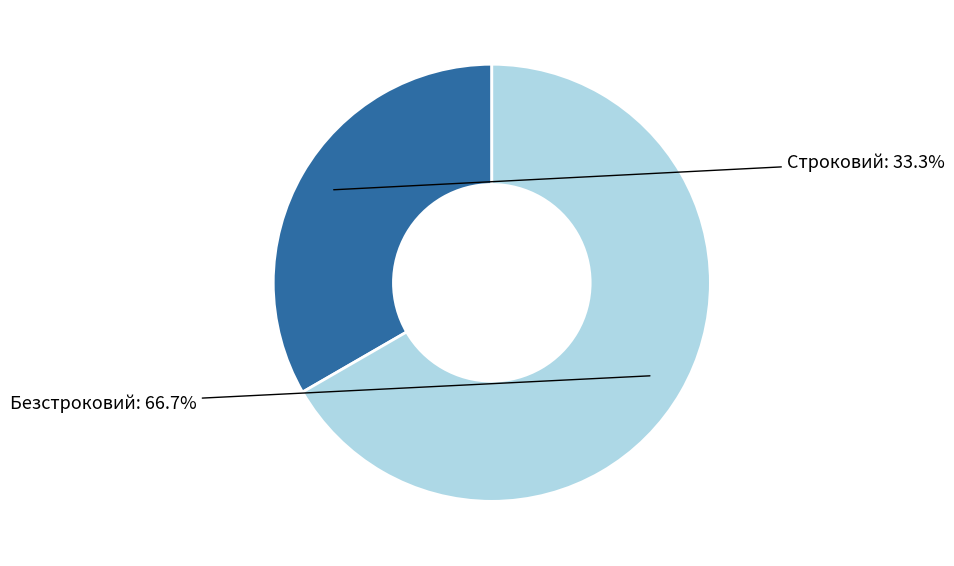

What is the total percentage of Строковий and Безстроковий?

100.0%